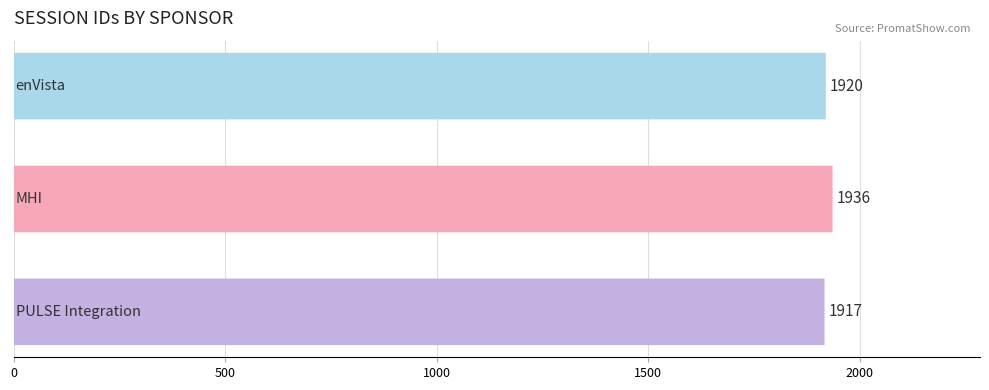

Reading left to right, what are all the values shown in this chart?

0=1920	500=1936	1000=1917